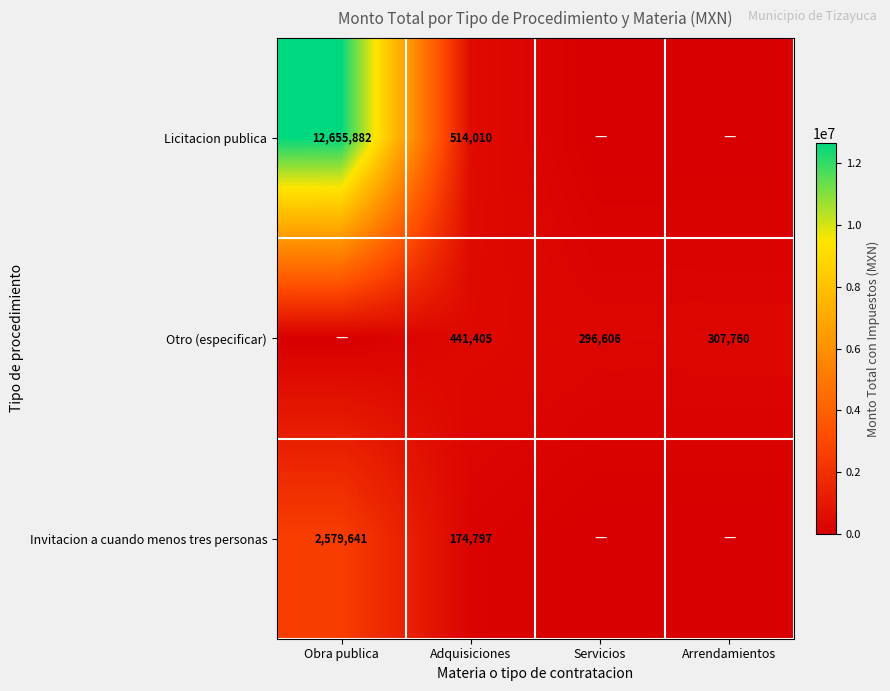

What is the difference between the highest and lowest values at Arrendamientos?

307760.0